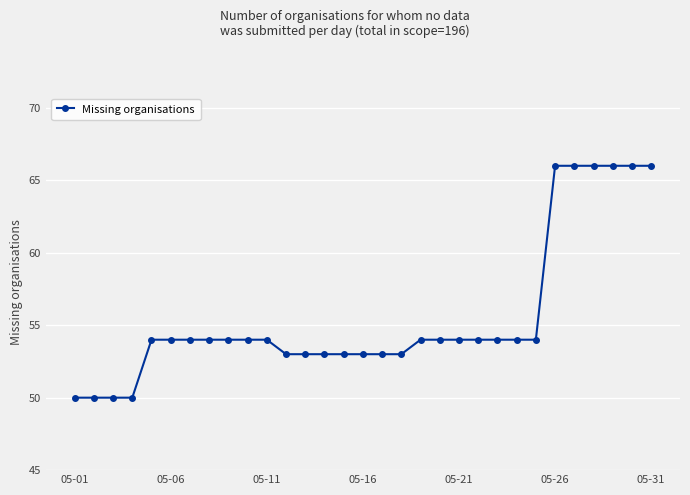

What is the difference between the second highest and minimum values?

16